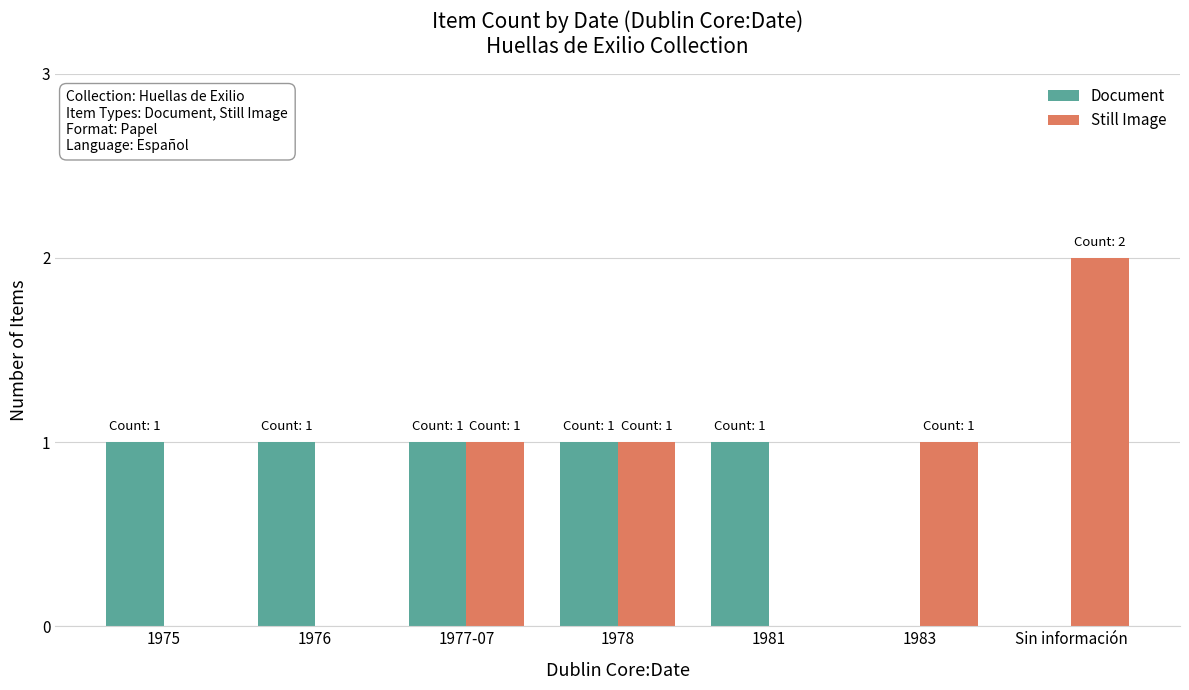

Reading left to right, transcribe all the data shown in this chart.

Document: 1	1	1	1	1	0	0
Still Image: 0	0	1	1	0	1	2